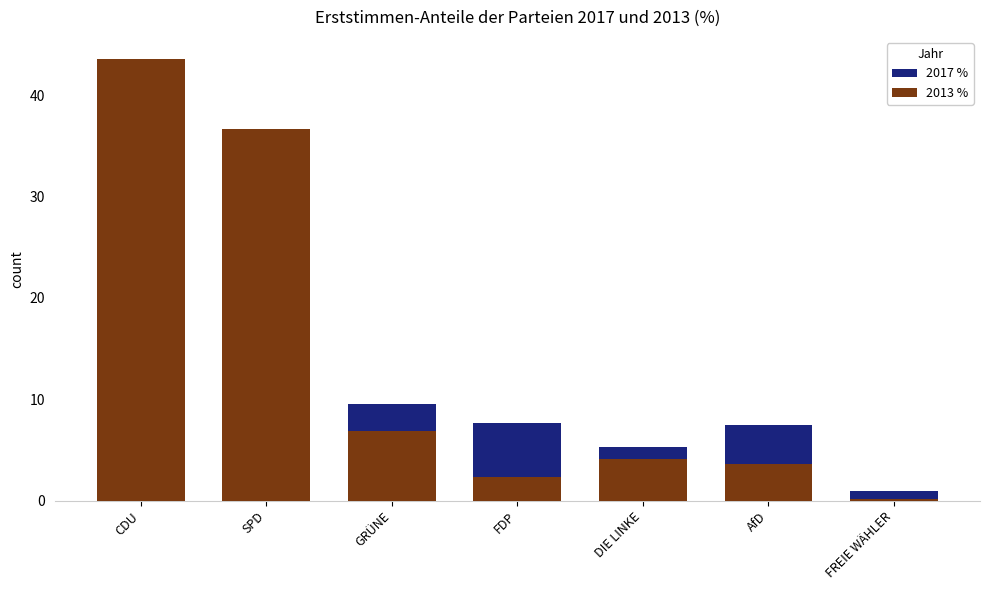

Which label corresponds to the largest value in the chart?

CDU